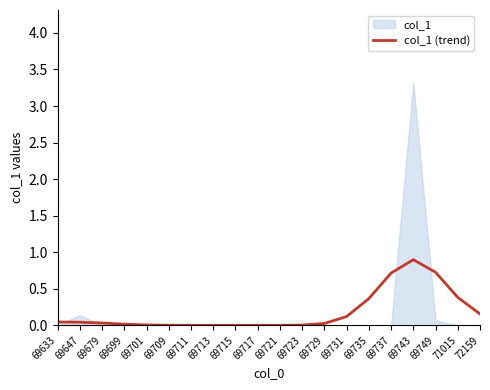

What is the average value?

0.2